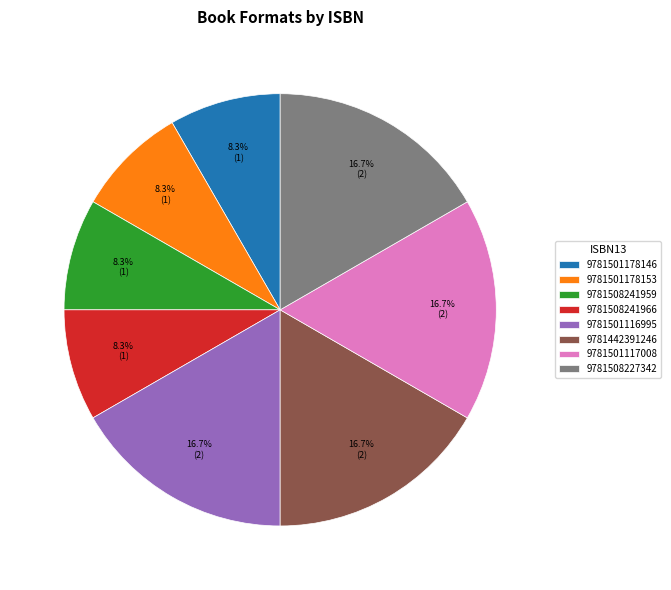

Does 9781508241966 account for over 50% of the chart?

No